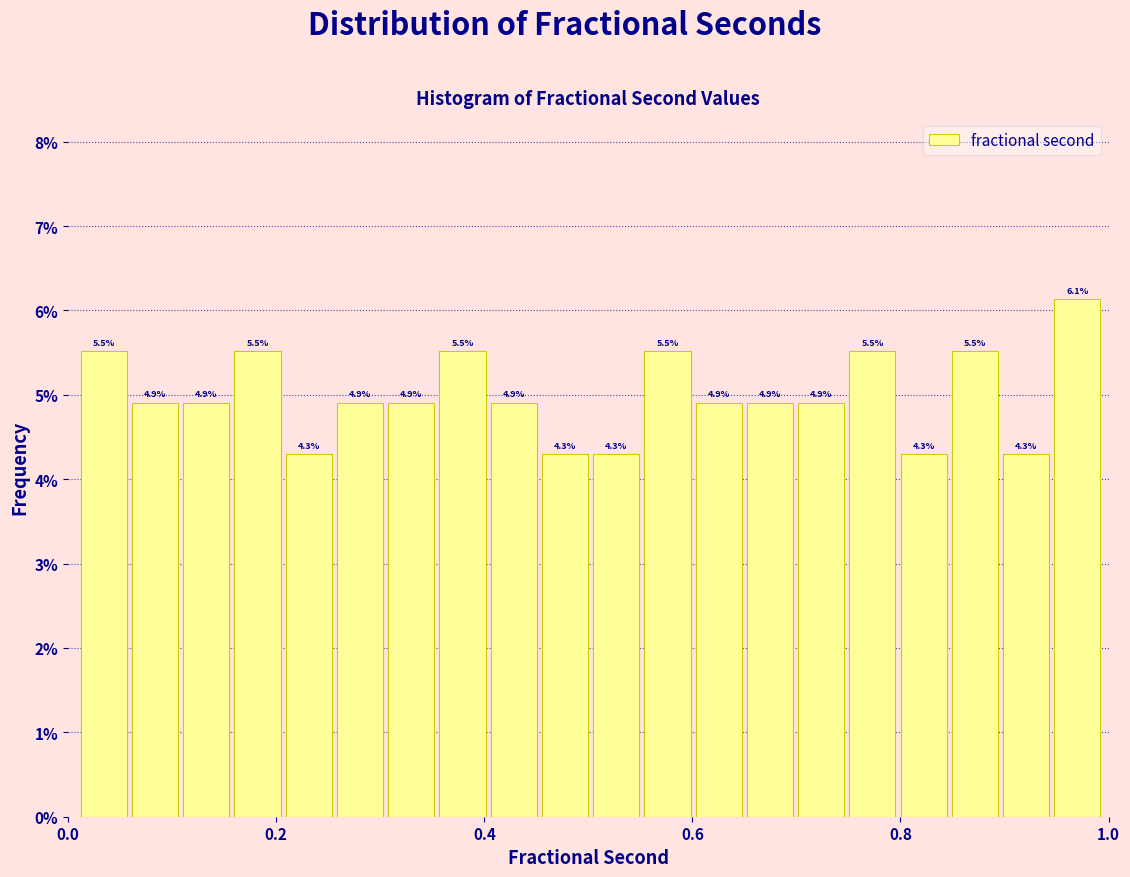

Read against the x-axis, roughly where is the centre of the tallest bar?

0.98